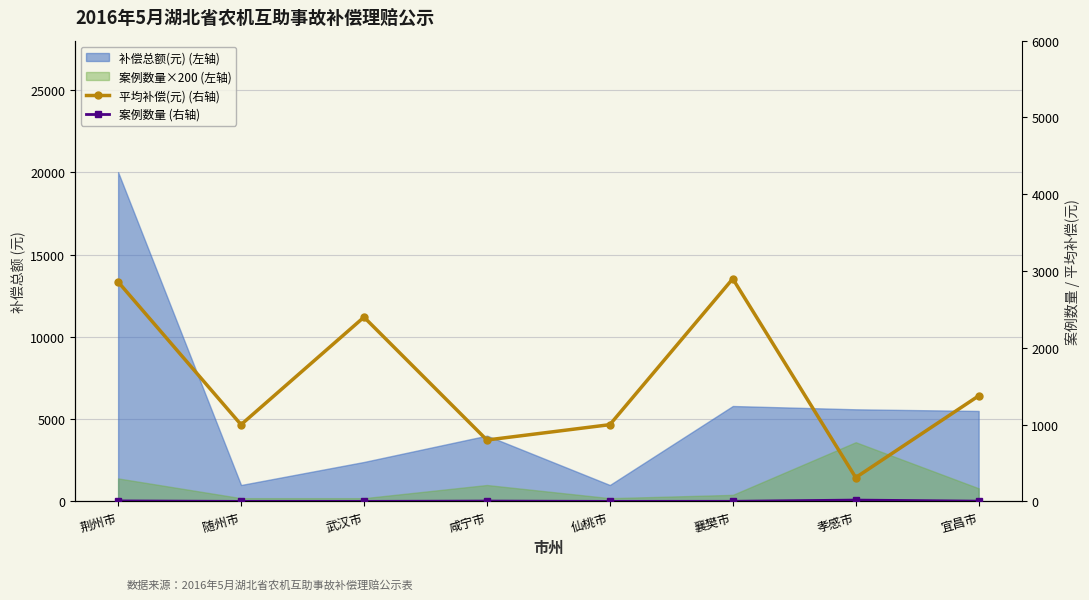

What is the lowest value of the 平均补偿(元) series?

311